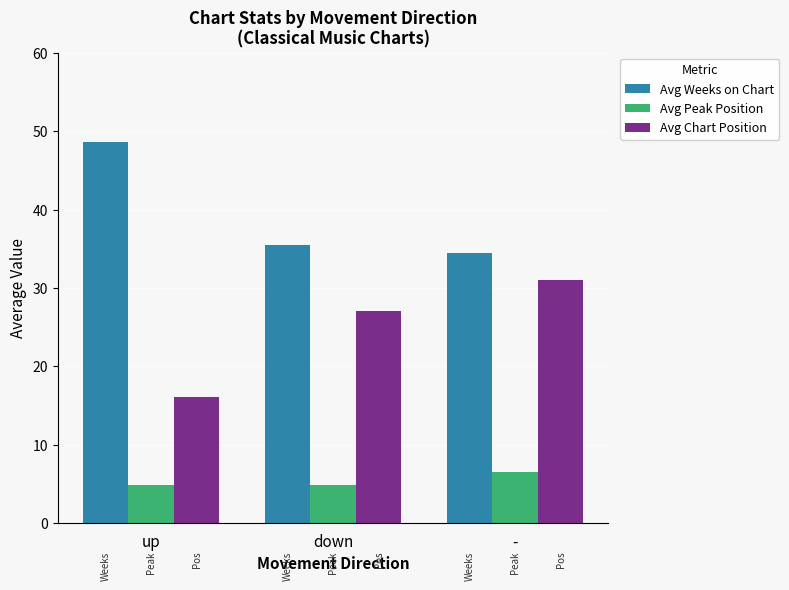

What is the total value across all series at down?

67.5